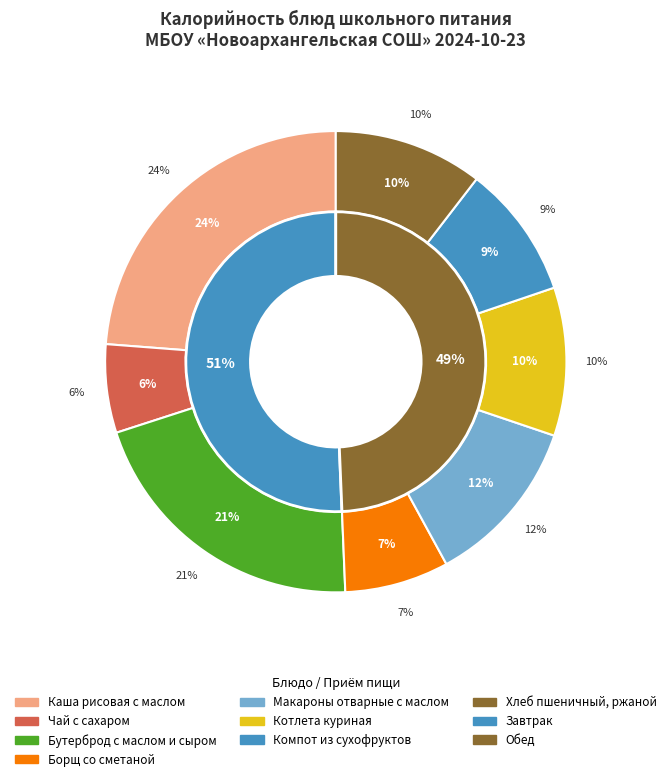

What portion of the pie excludes Компот из сухофруктов?

90.7%